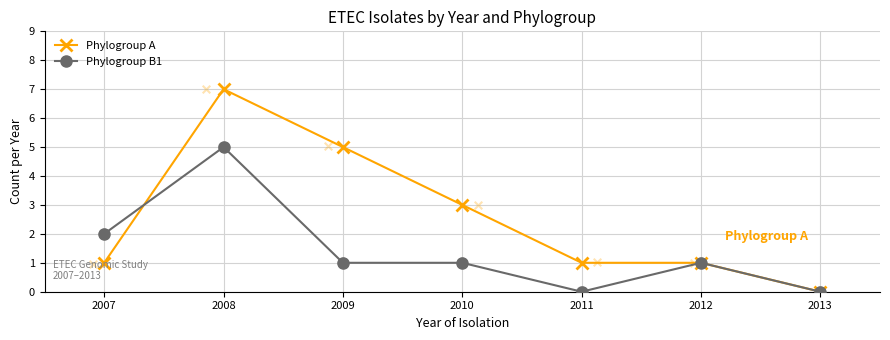

Which series reaches the maximum Y coordinate?

Phylogroup A